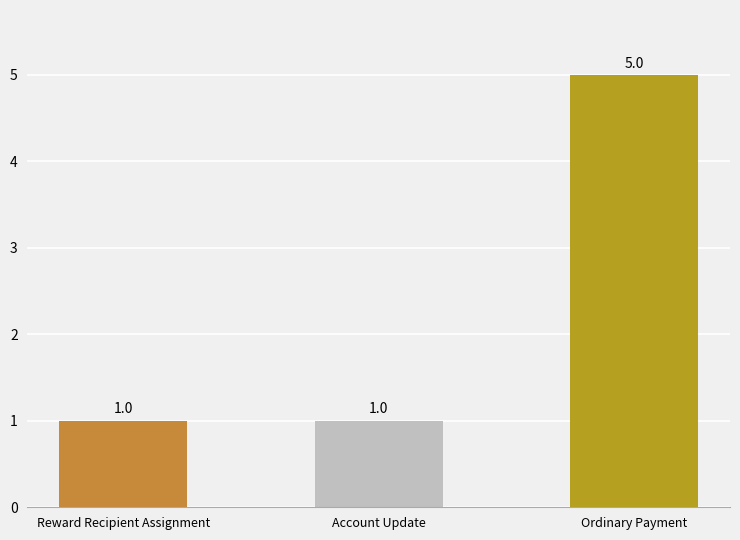

At which category is the sum across all series the highest?

Ordinary Payment